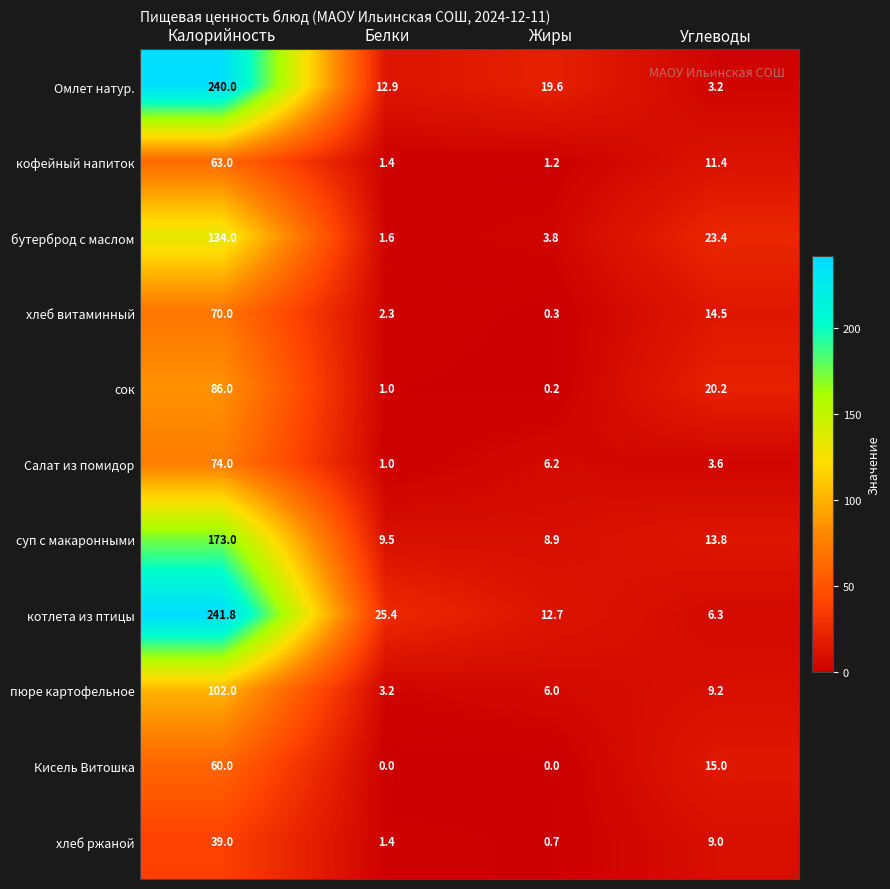

At which category is the sum across all series the highest?

Калорийность